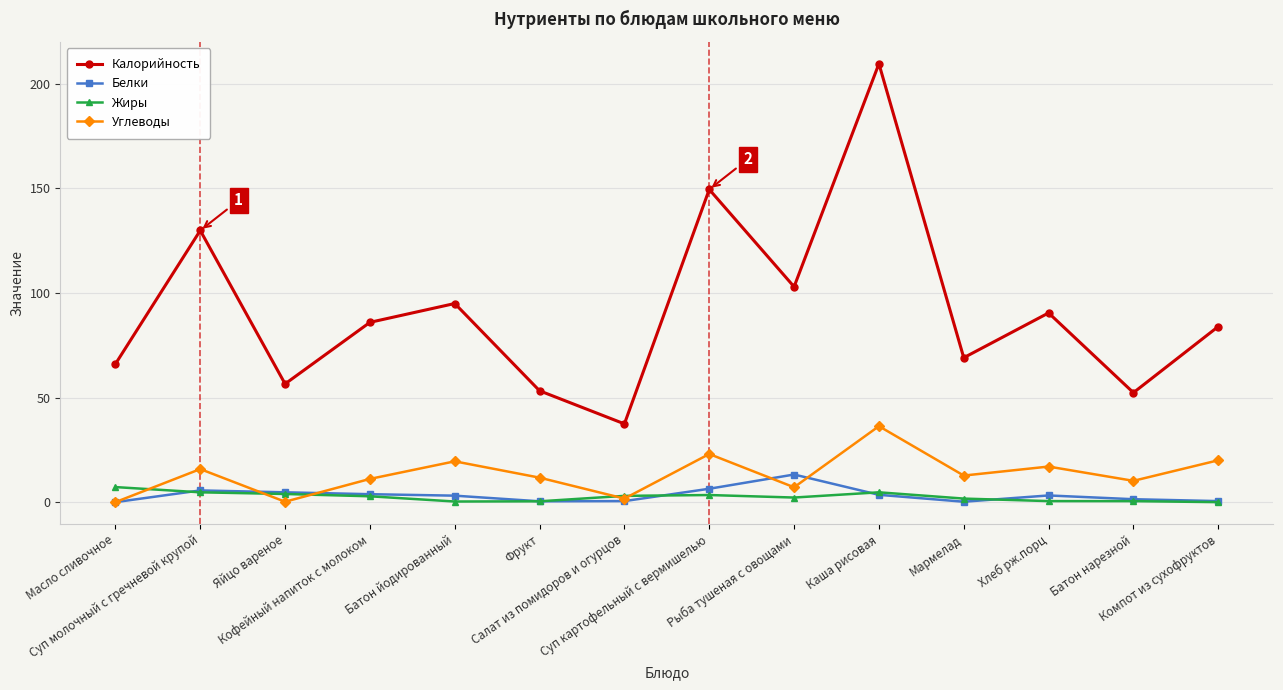

Which series has the widest spread of values?

Калорийность